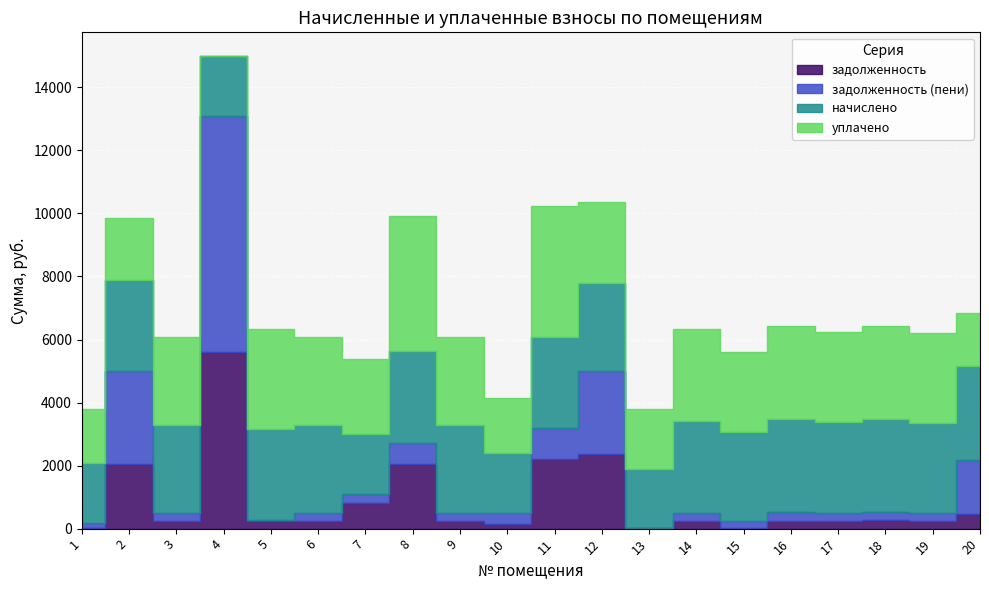

What is the difference between the highest and lowest values at 16?

2705.4